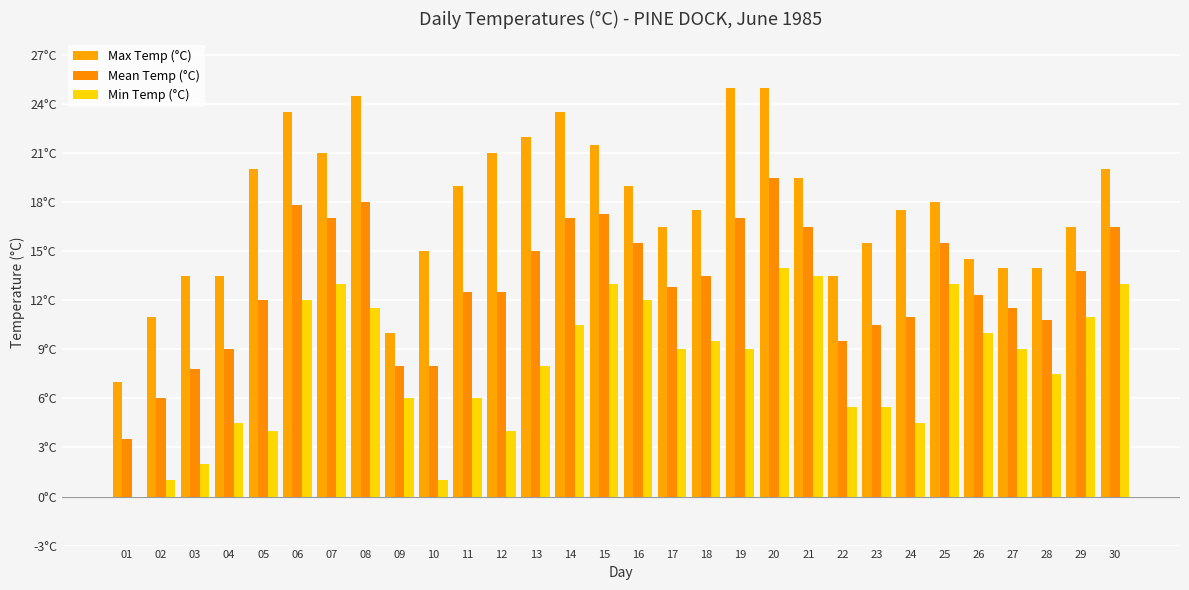

At which label does Min Temp (°C) first exceed 9?

06